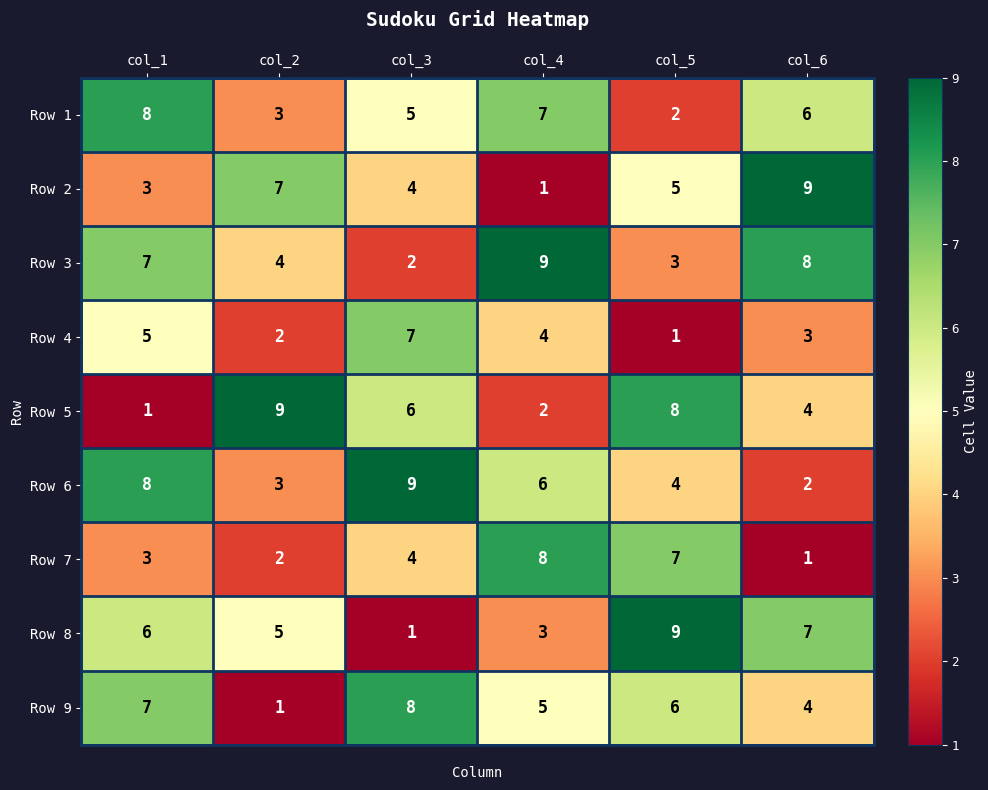

What is the greatest value displayed?

9